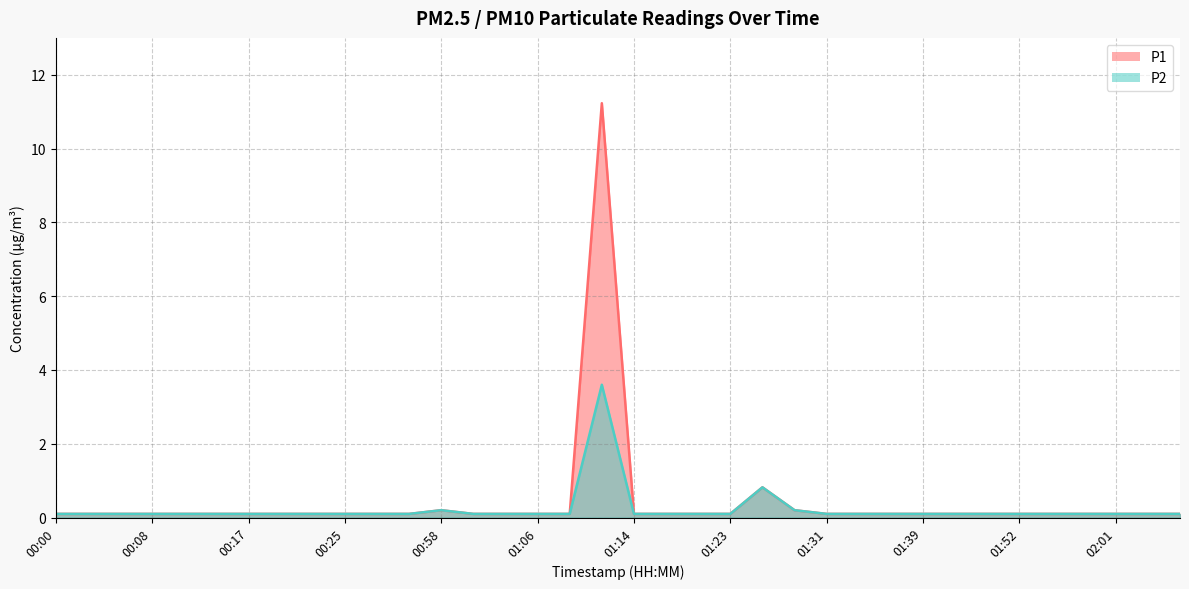

Between 00:06 and 01:20, which is larger?

00:06